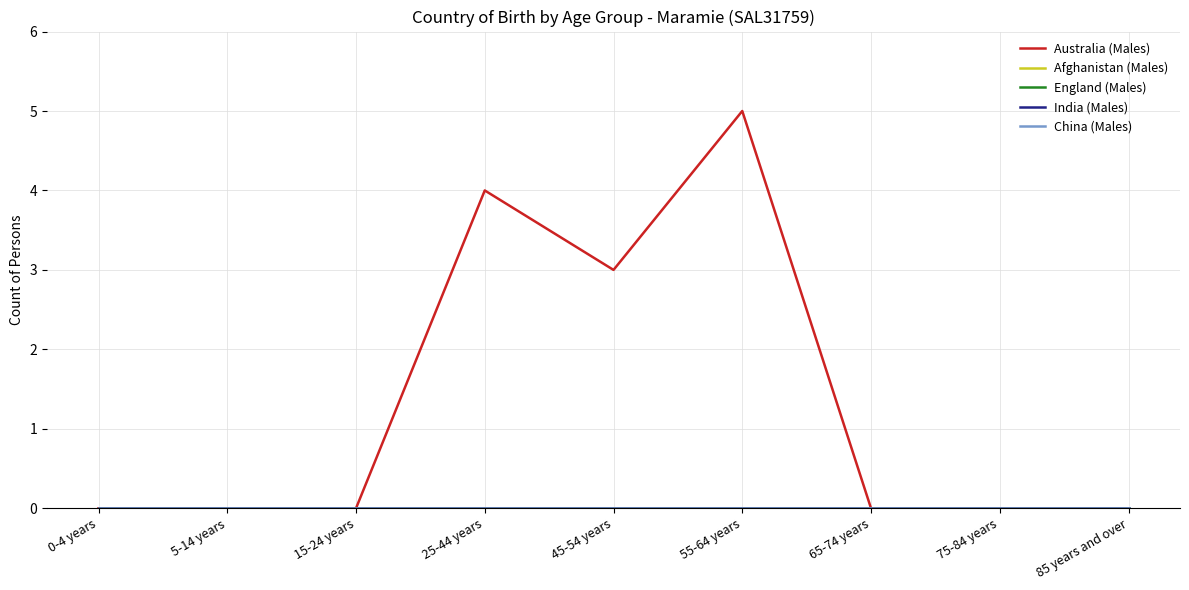

Is it true that Afghanistan (Males) equals 0 at 85 years and over?

True